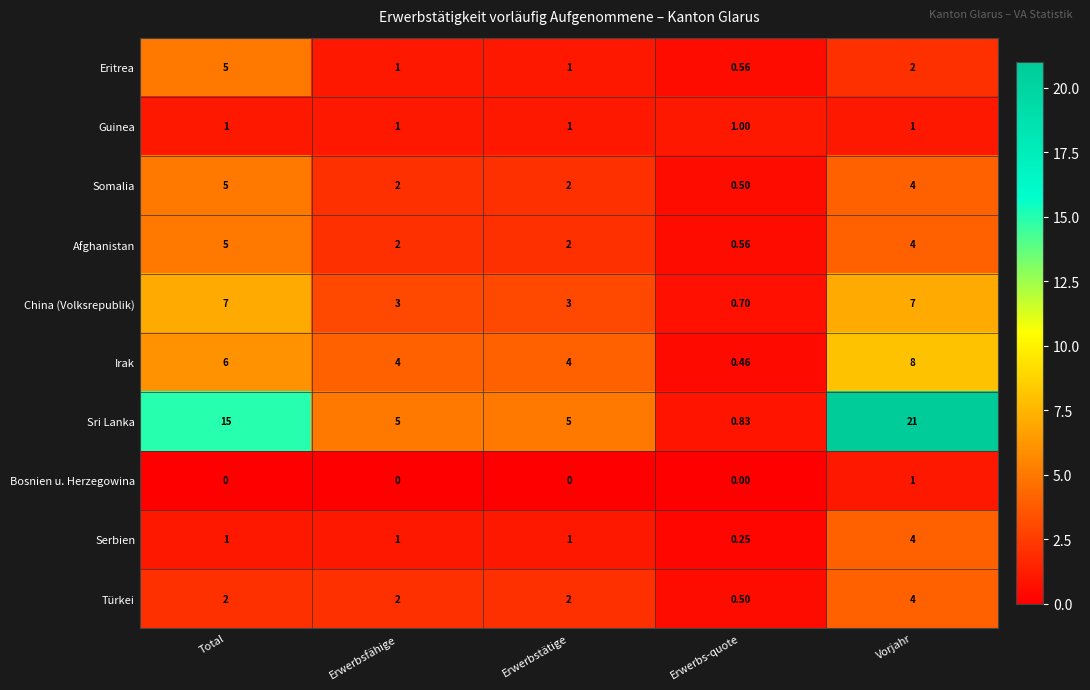

Which series has the largest range (max minus min)?

Sri Lanka